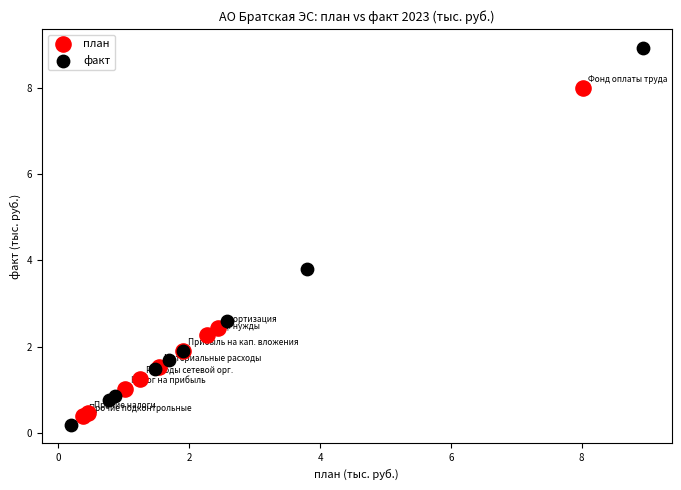

Which series reaches the minimum Y coordinate?

факт